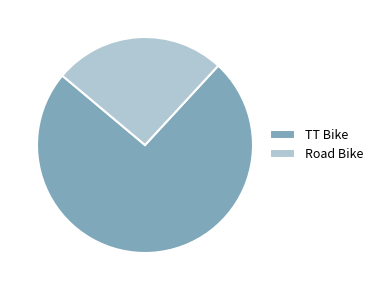

Which slice is the largest?

TT Bike